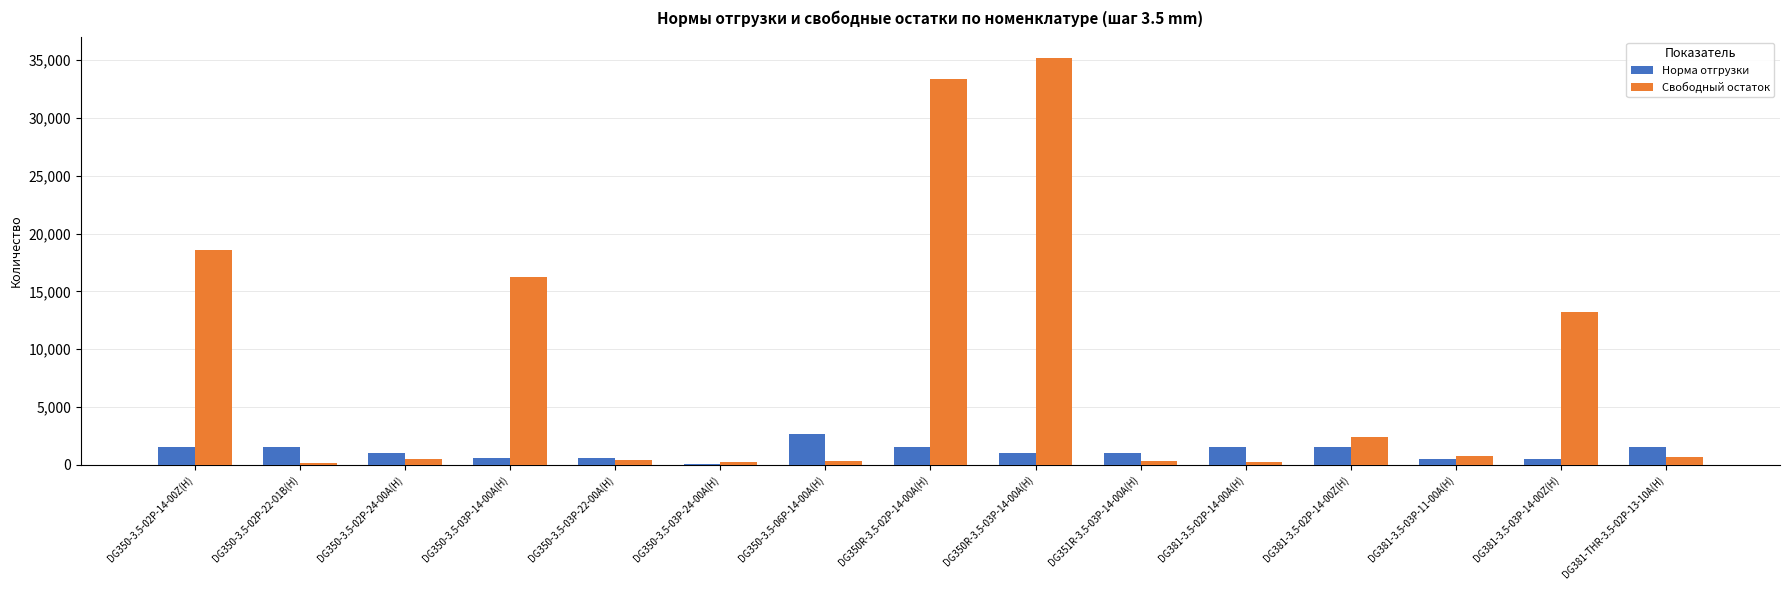

What is the highest value of the Норма отгрузки series?

2650